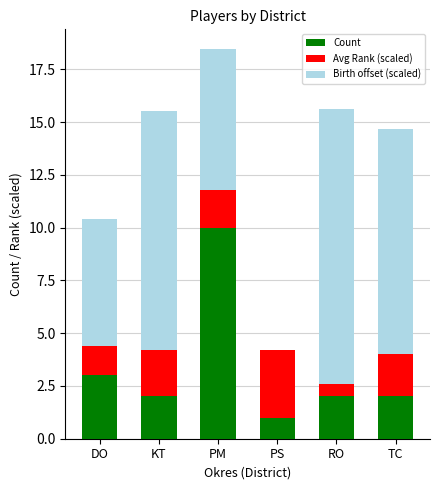

Which category has the highest value in the Count series?

PM